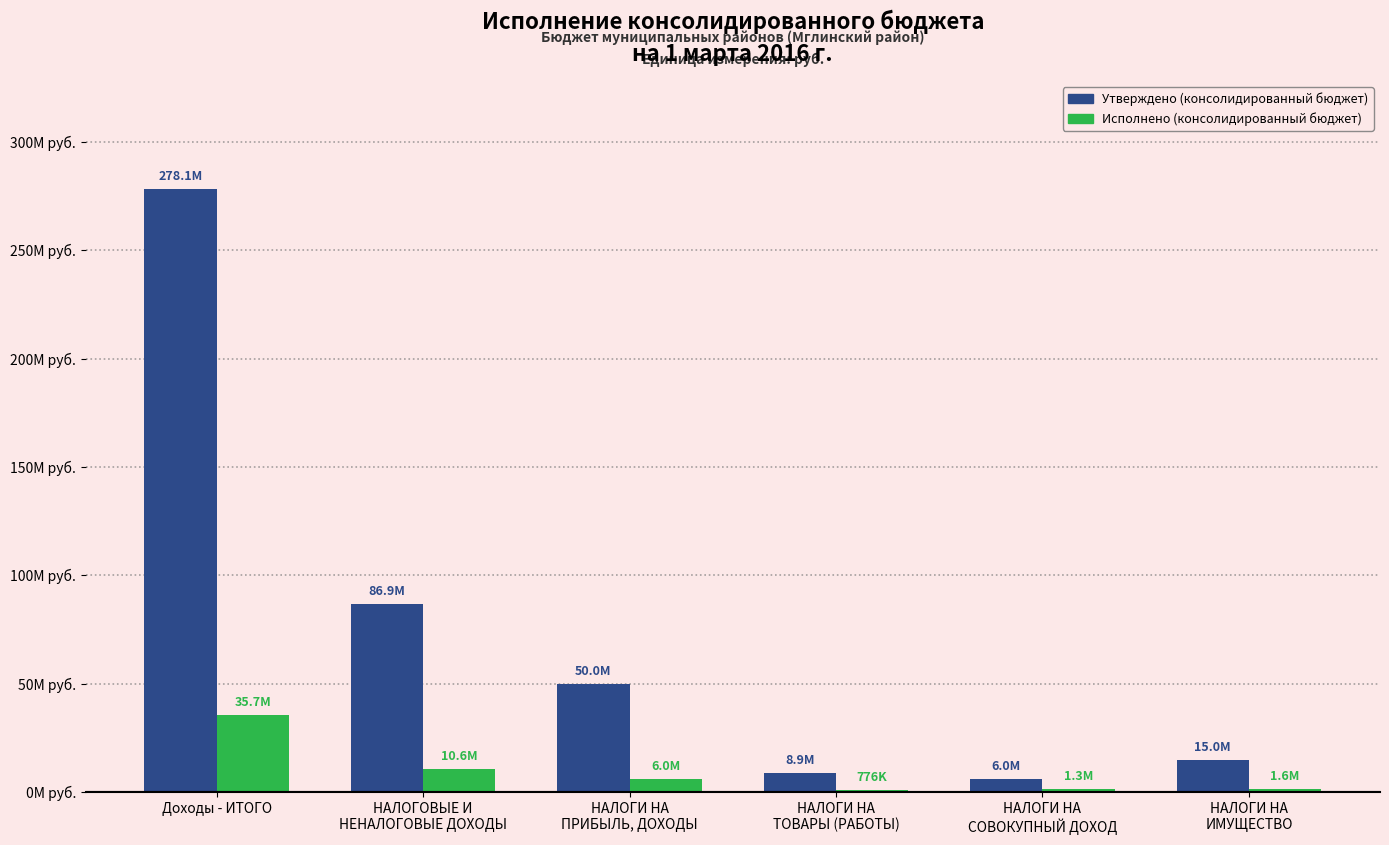

Which series has the widest spread of values?

Утверждено (консолидированный бюджет)